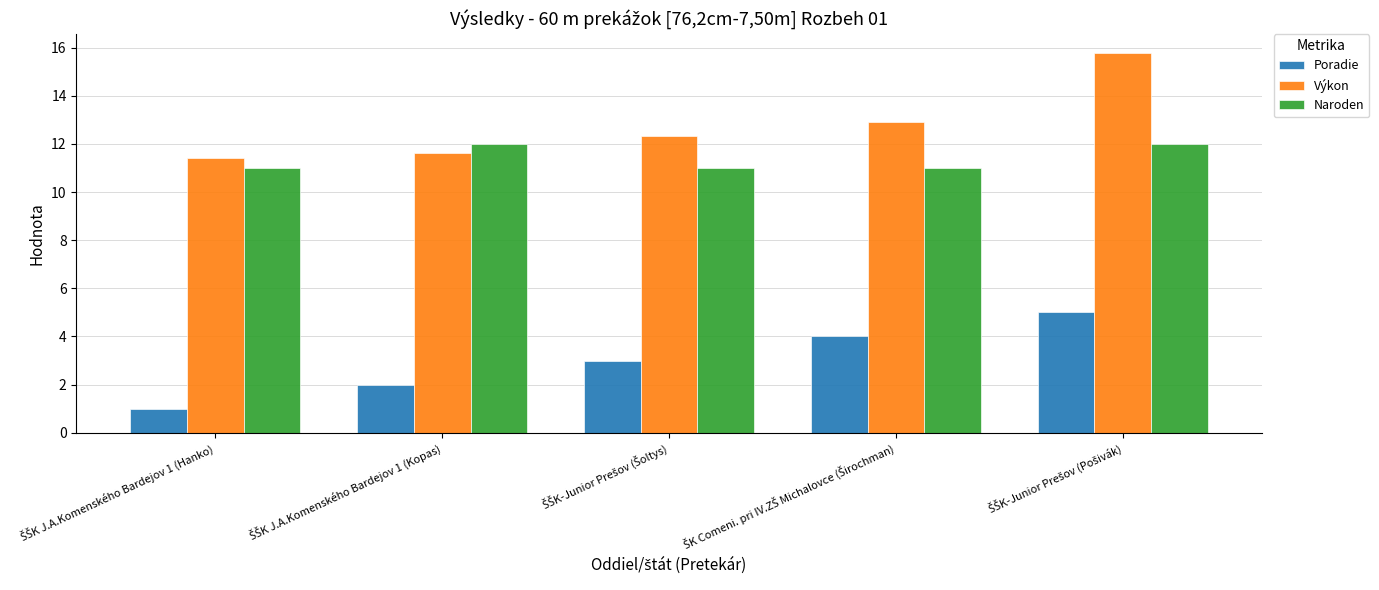

Which series has the widest spread of values?

Výkon